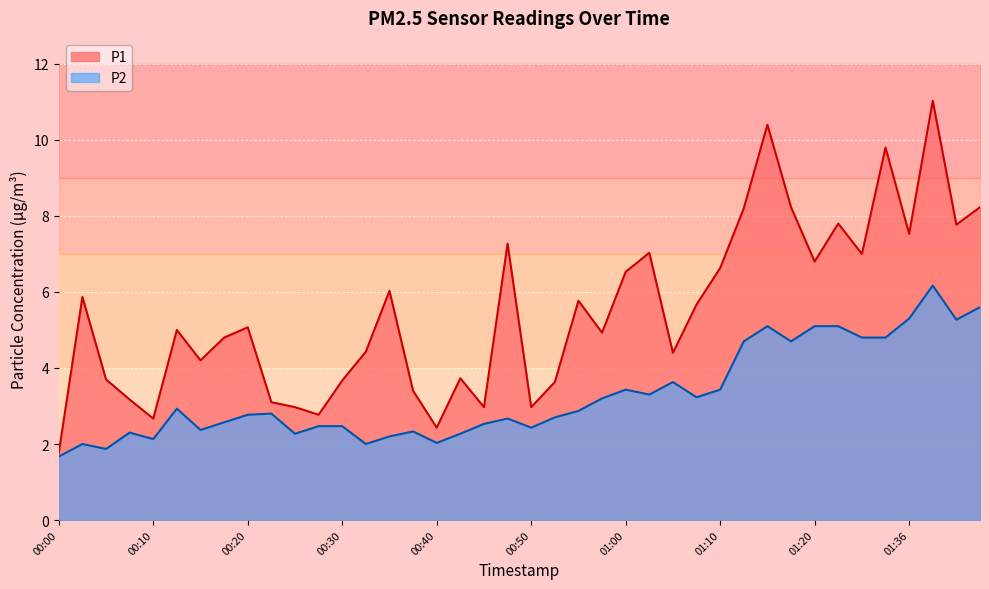

True or false: P2 has a value of 3.2 at 00:57.

True